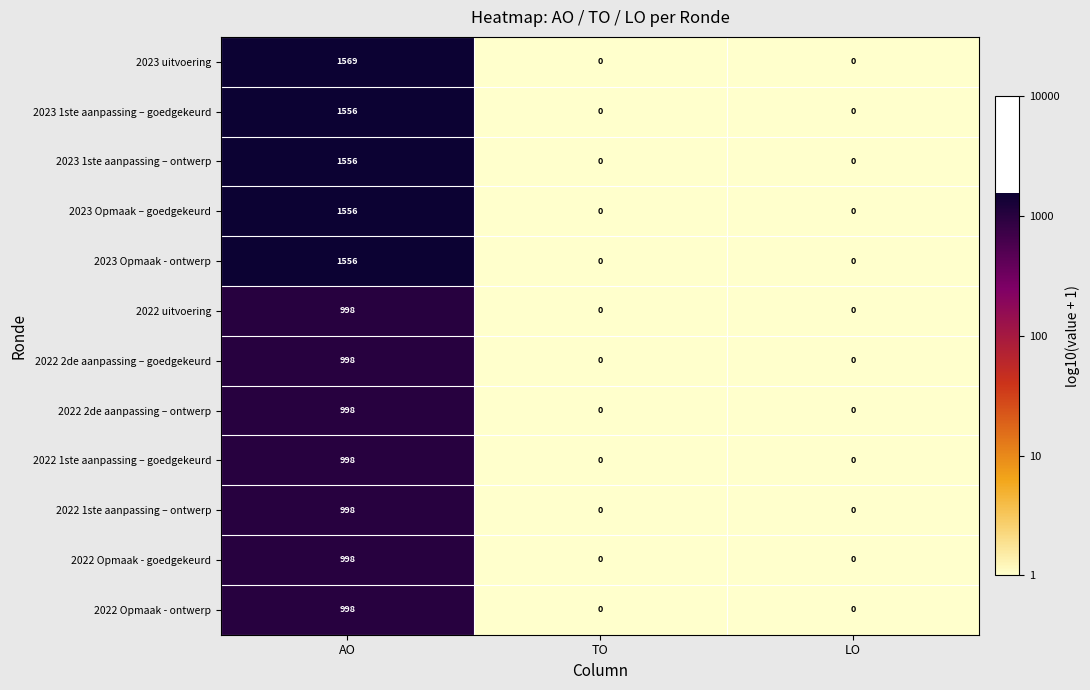

How many data points does each series have?

3